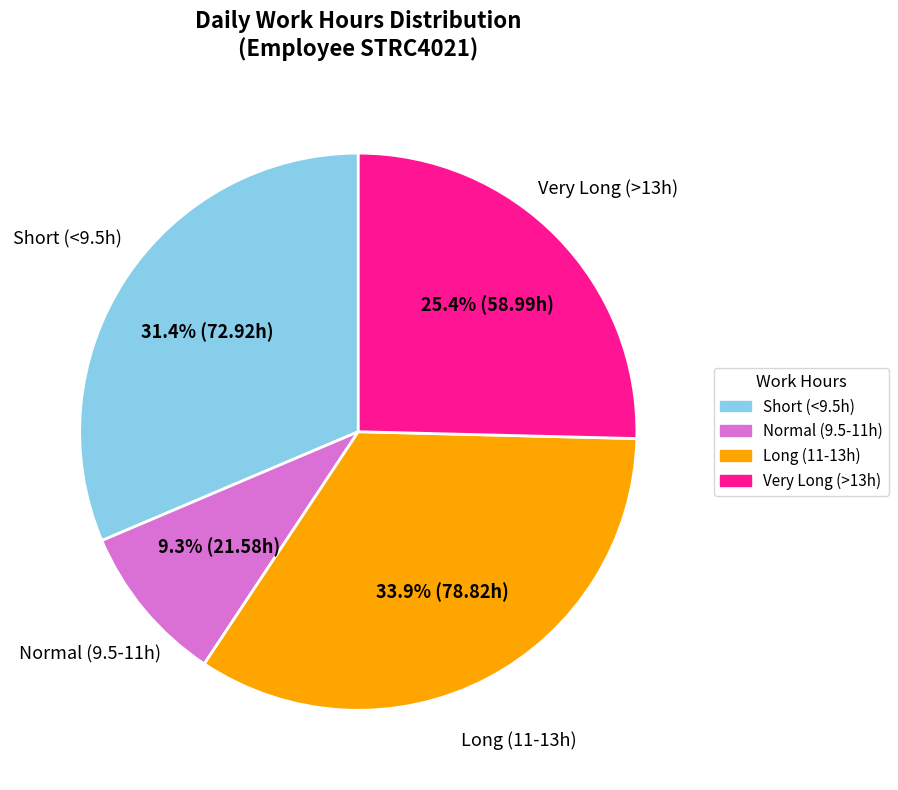

Is there a majority slice in this chart?

No